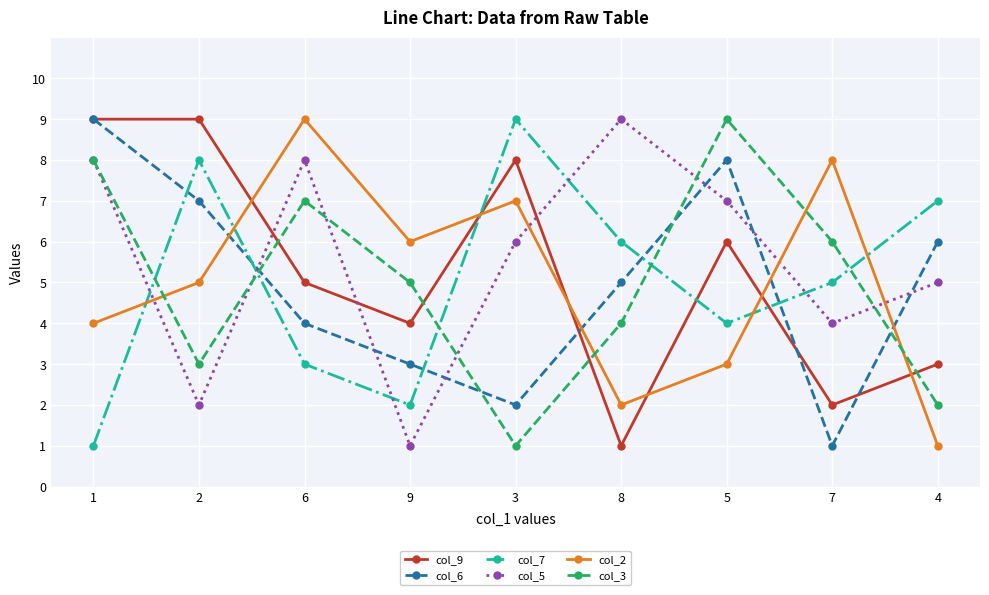

Is it true that col_2 equals 5 at 7?

False